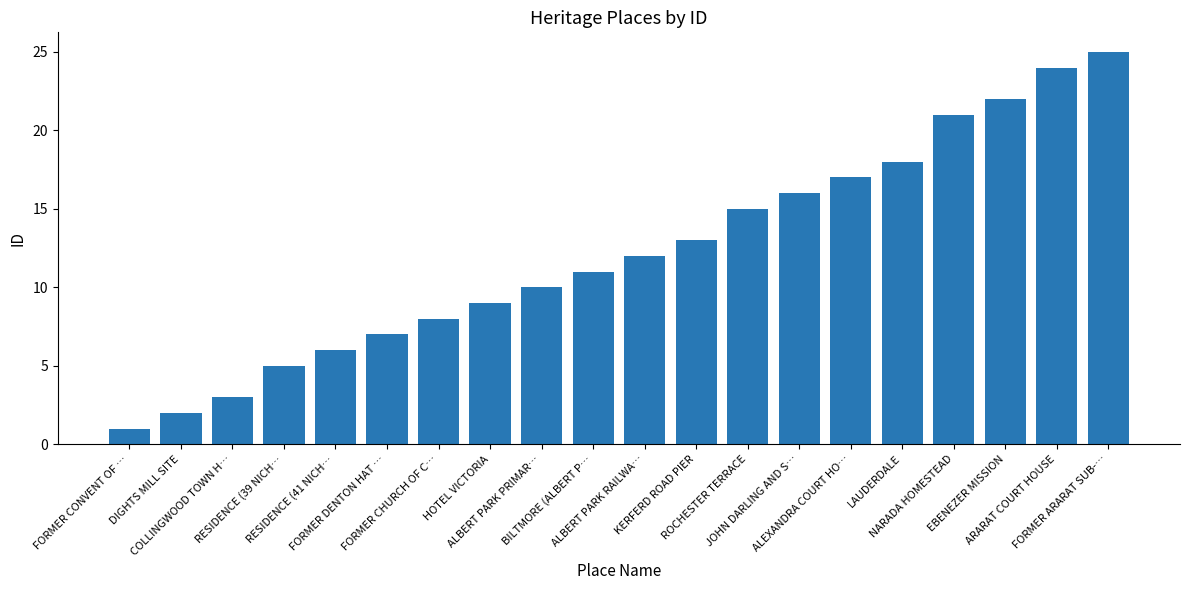

How many bars are there in total?

20